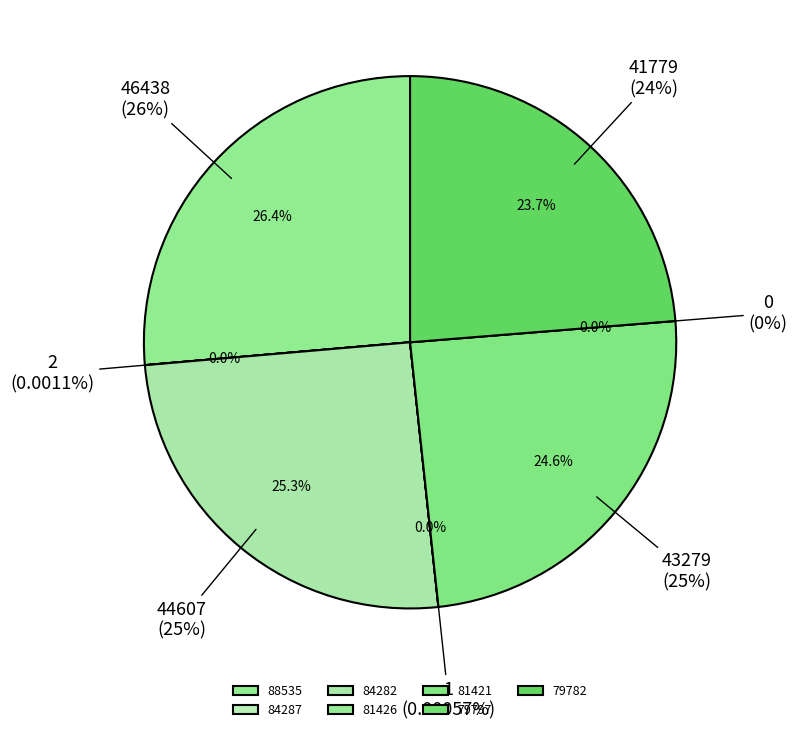

How many segments does this pie chart have?

7